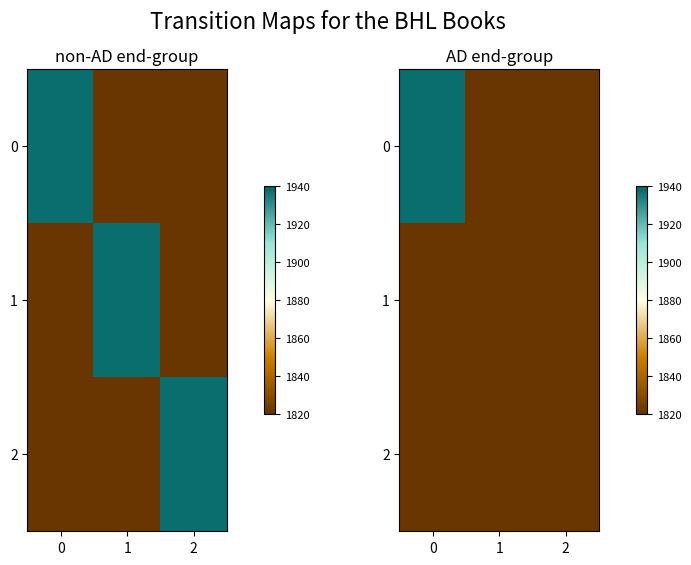

Is it true that row_1 equals 1821 at 1?

True